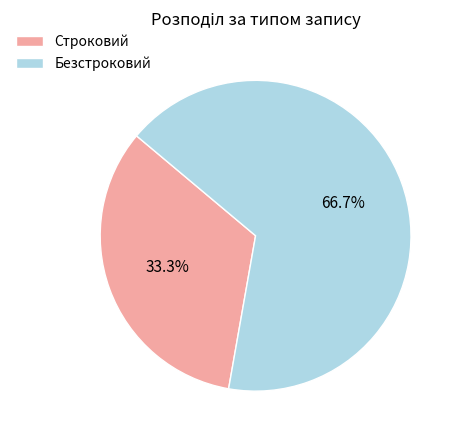

True or false: Строковий accounts for 28% of the total.

False